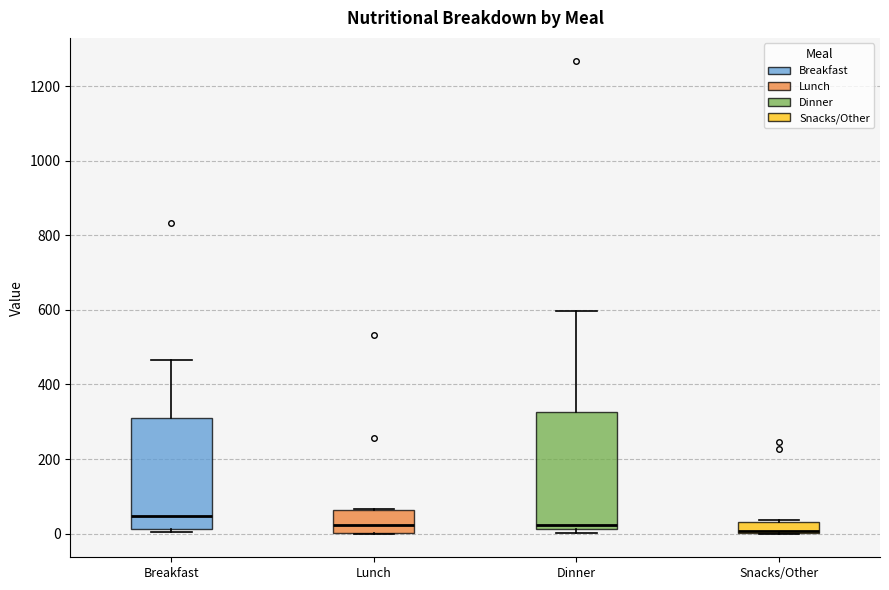

Where is the lower edge of the box for Snacks/Other on the y-axis? The values are not printed on the chart, so give them approximately, as read against the axis.

0